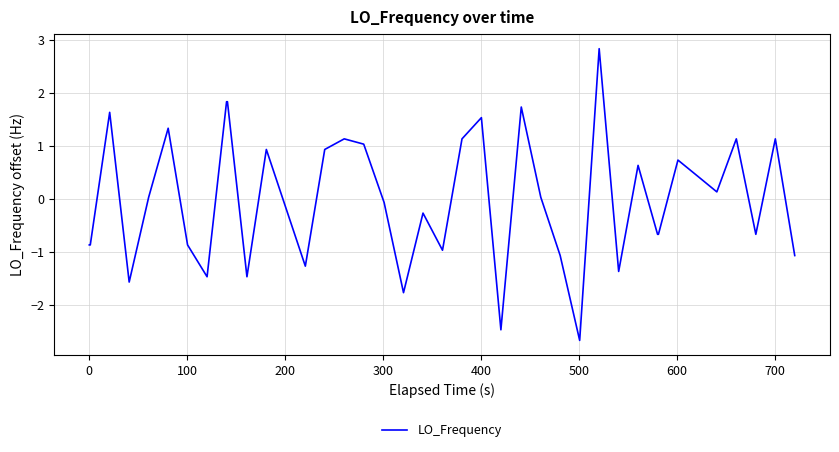

What is the greatest value displayed?

2.8